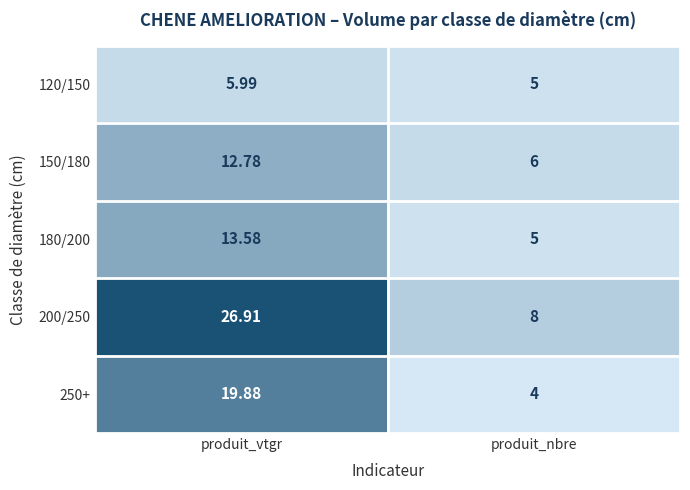

Where does the 200/250 series first go above 26?

produit_vtgr